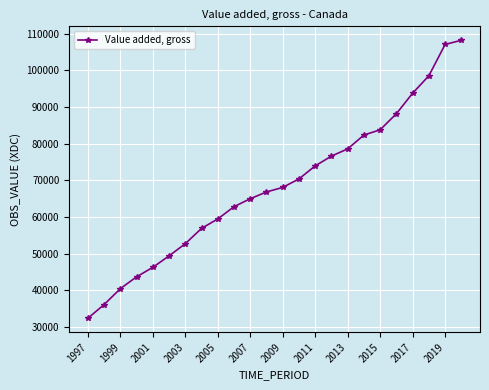

What is the difference between the maximum and minimum values?

75792